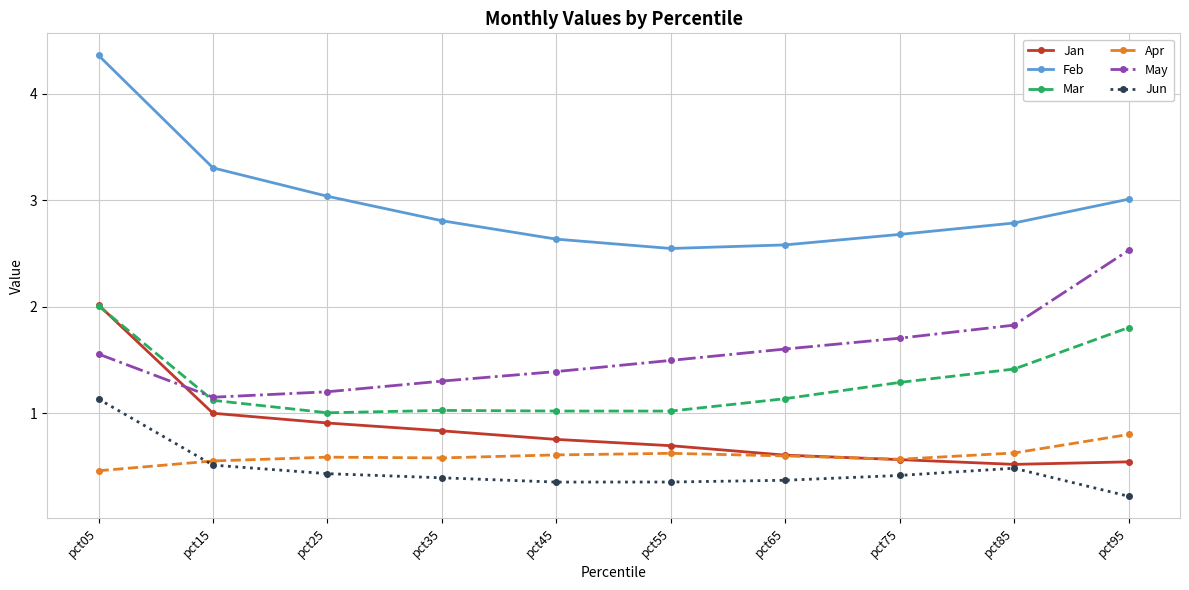

At pct95, list the series in order from smallest to largest.

Jun, Jan, Apr, Mar, May, Feb